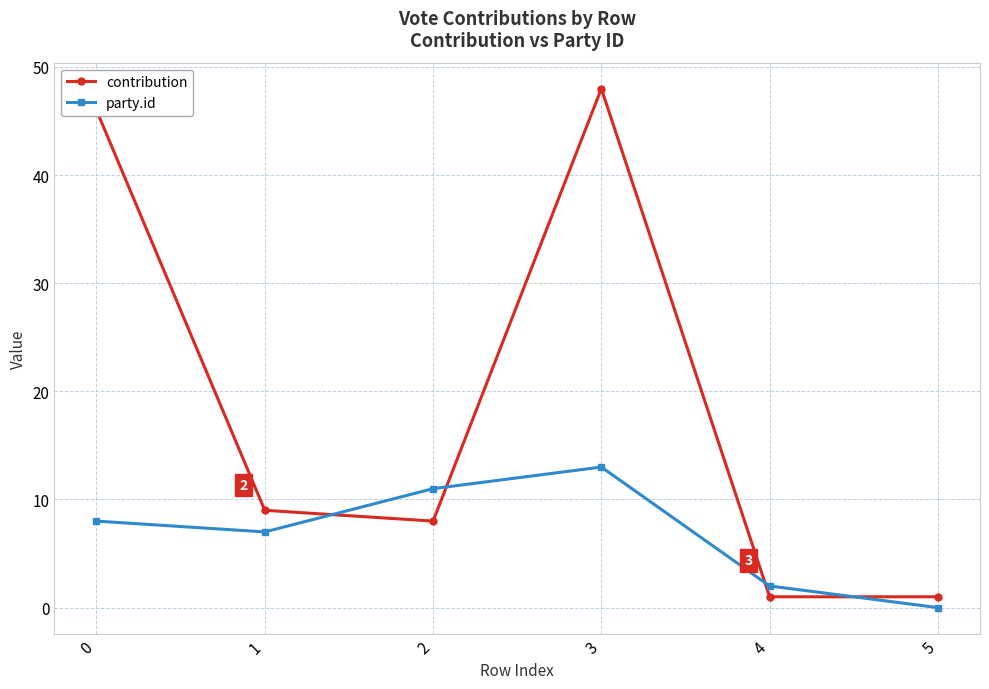

Between 0 and 1, which series saw the biggest shift?

contribution